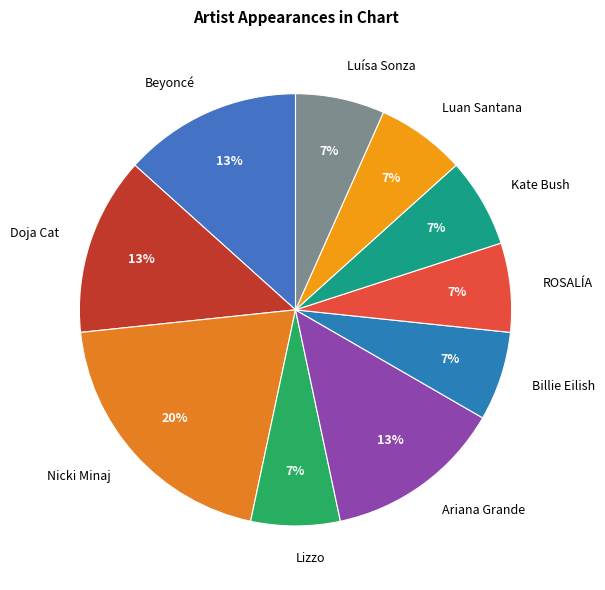

What is the ratio of the value at Lizzo to the value at Beyoncé?

0.5